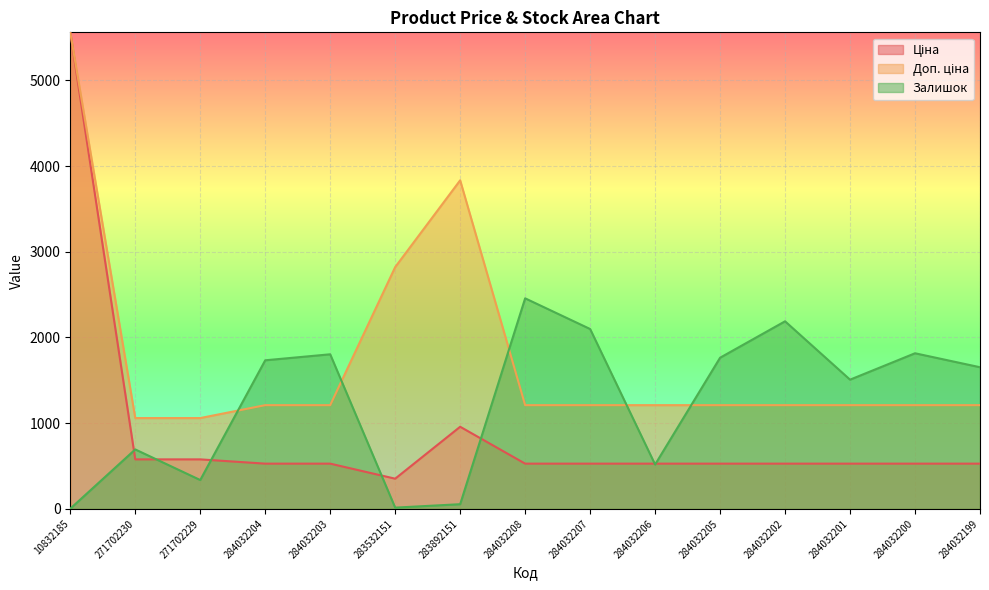

At which category does Залишок reach its first local valley?

271702229